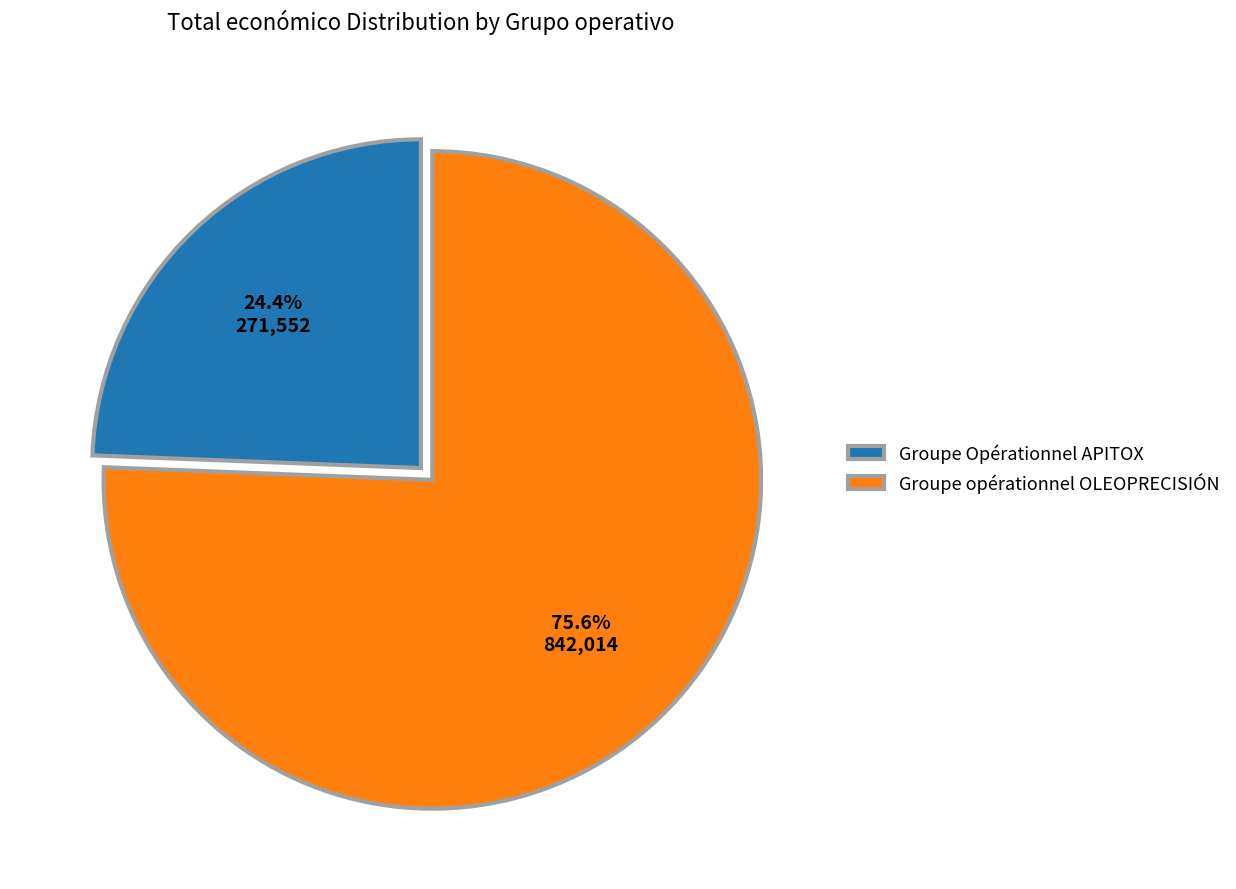

Does Groupe Opérationnel APITOX account for over 50% of the chart?

No